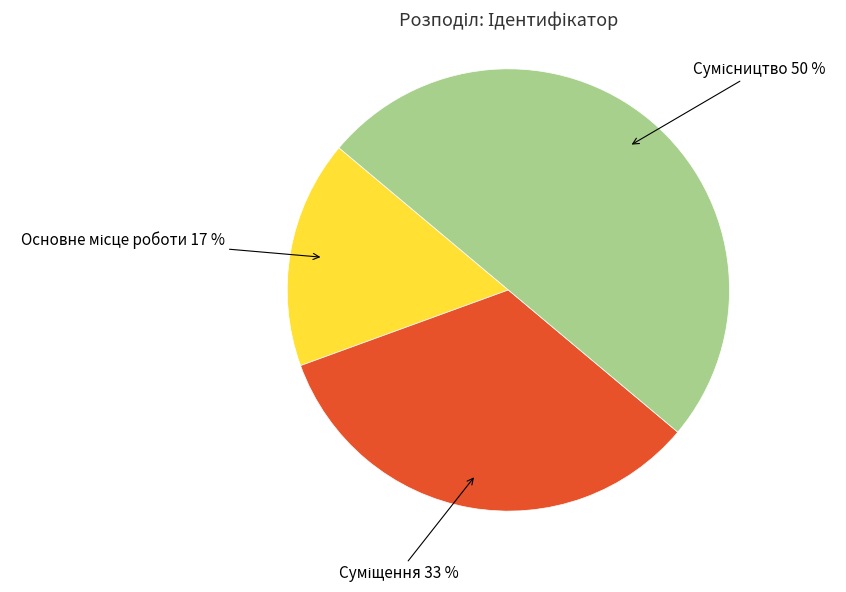

To the nearest percent, what is the average slice percentage?

33%